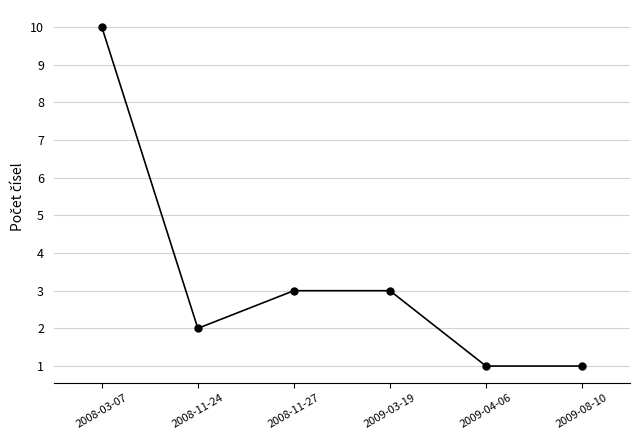

Reading left to right, transcribe all the data shown in this chart.

10	2	3	3	1	1